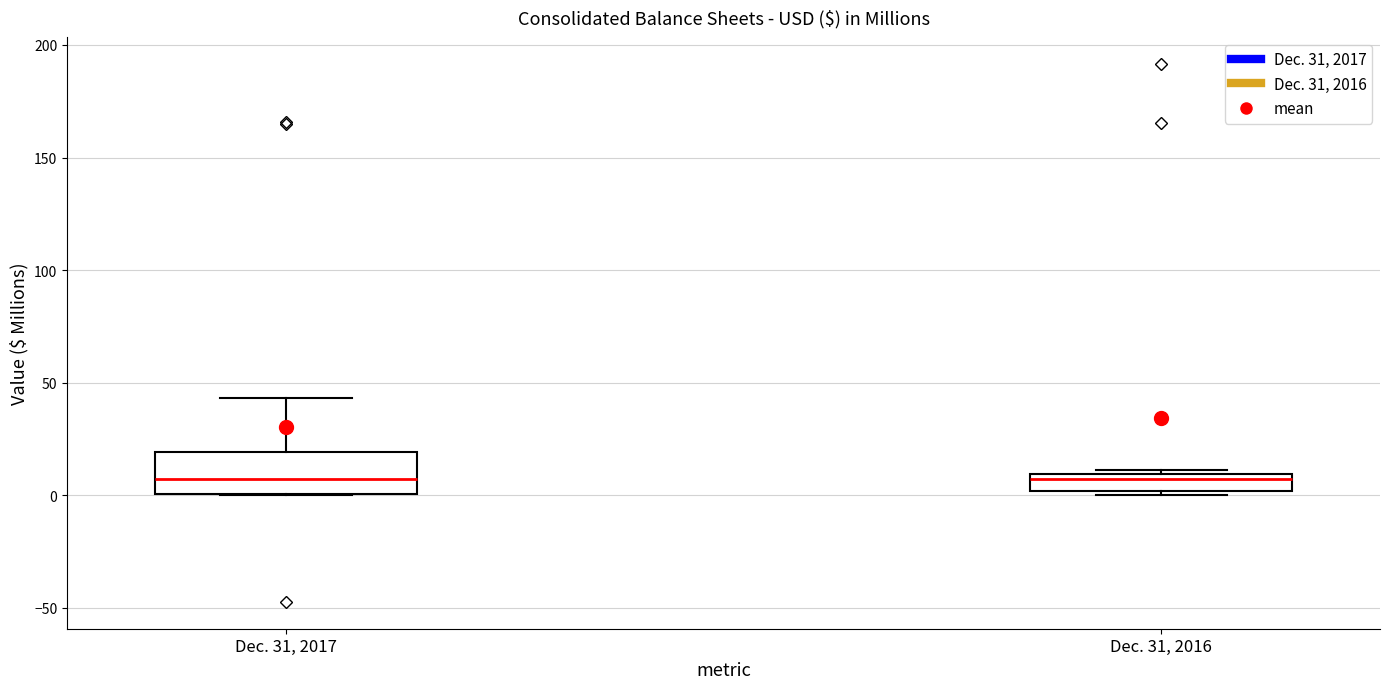

Comparing the boxes themselves (not the whiskers), which one is the tallest?

Dec. 31, 2017